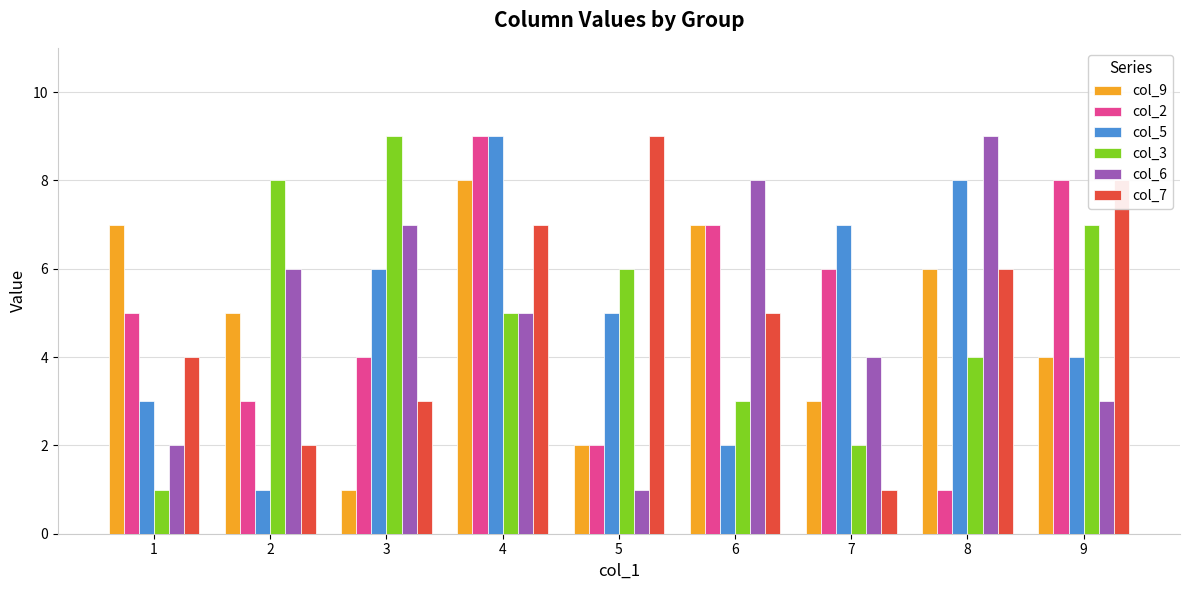

What are all the series names shown in the legend?

col_9, col_2, col_5, col_3, col_6, col_7